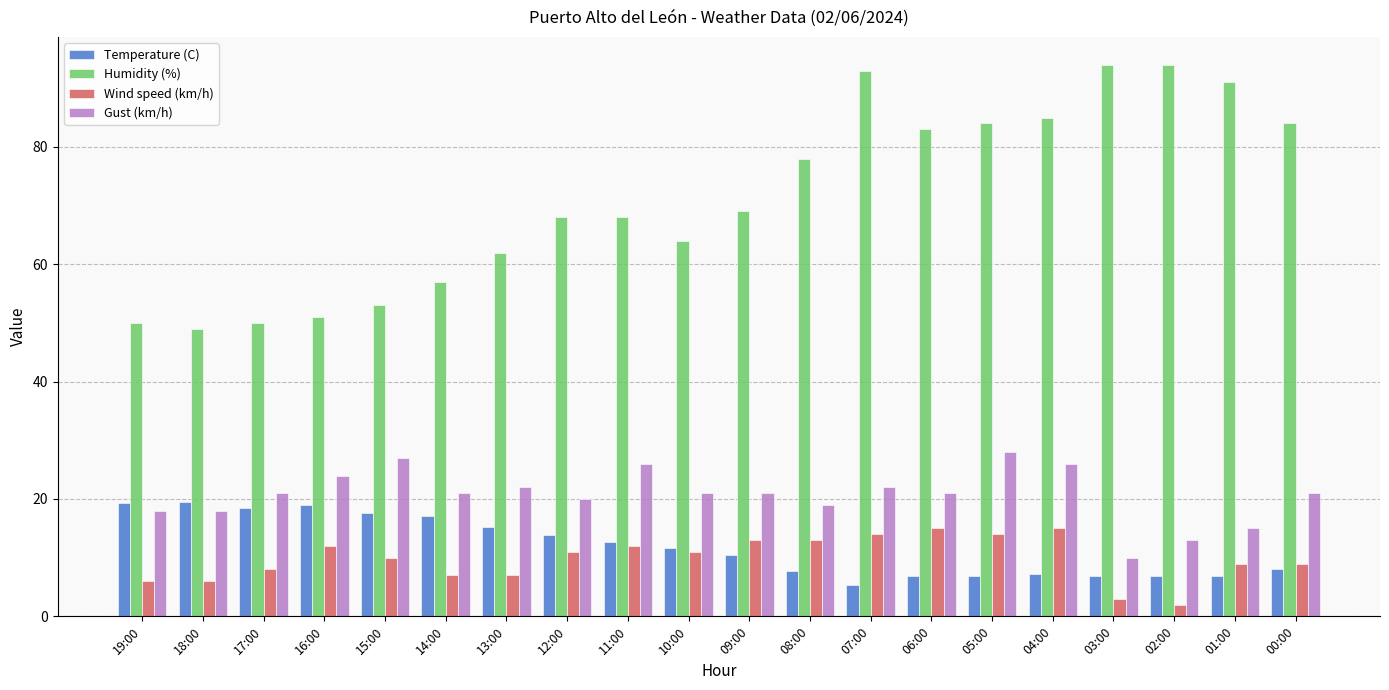

What is the minimum value shown in the chart?

2.0